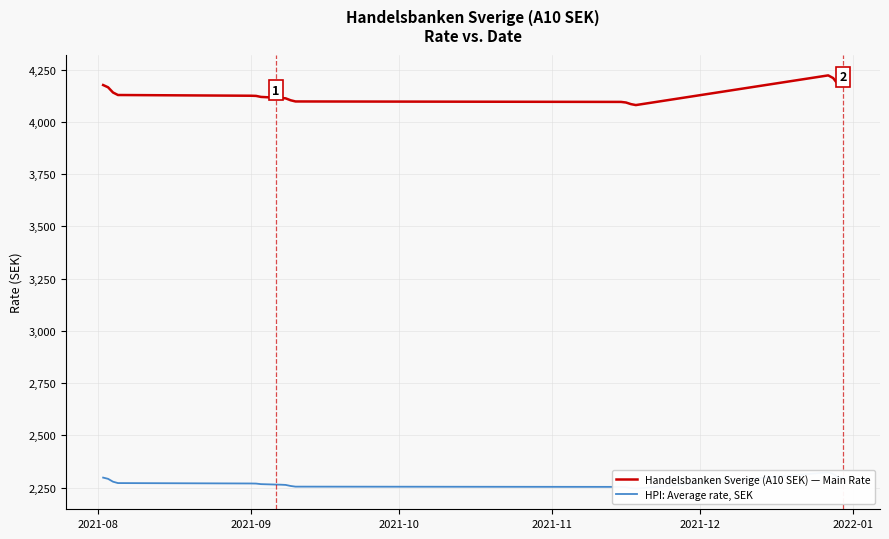

What are all the series names shown in the legend?

Handelsbanken Sverige (A10 SEK) — Main Rate, HPI: Average rate, SEK